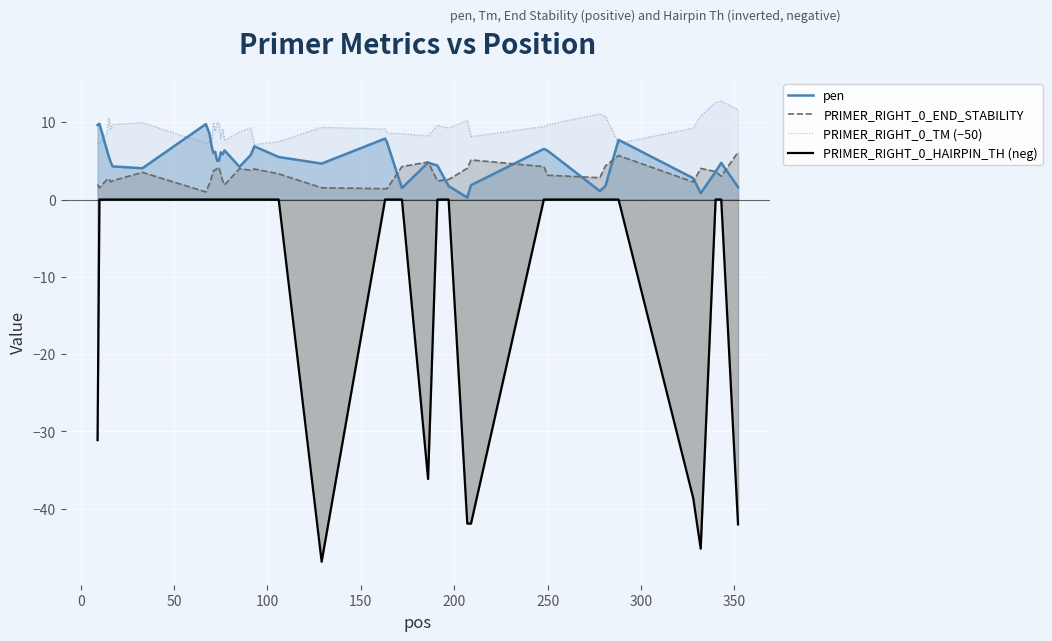

What is the lowest value of the PRIMER_RIGHT_0_TM (−50) series?

7.0